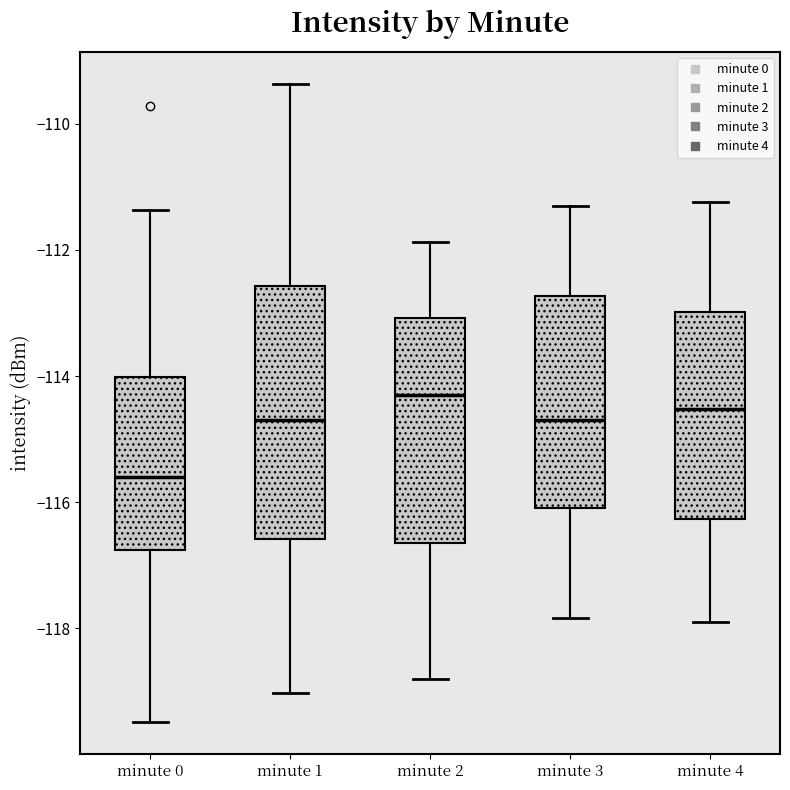

Where does the median line of the box for minute 1 sit on the y-axis? The values are not printed on the chart, so give them approximately, as read against the axis.

-114.6